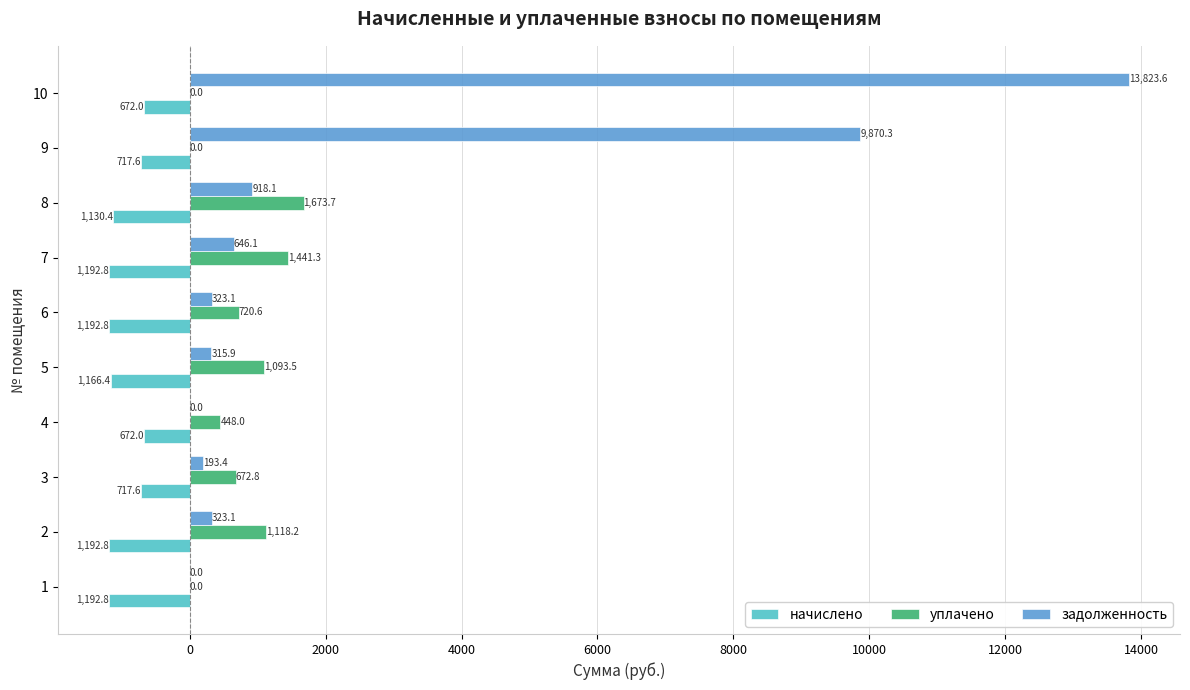

Is it true that задолженность equals 6788.6 at 10?

False